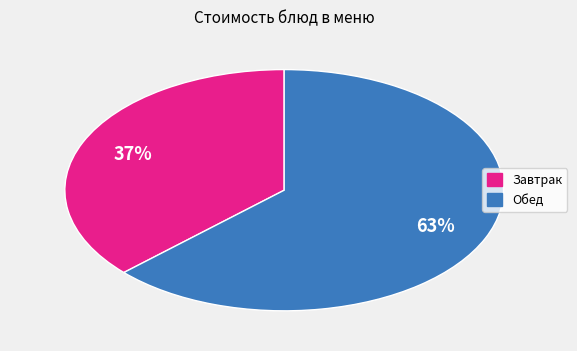

To the nearest percent, what is the average slice percentage?

50%